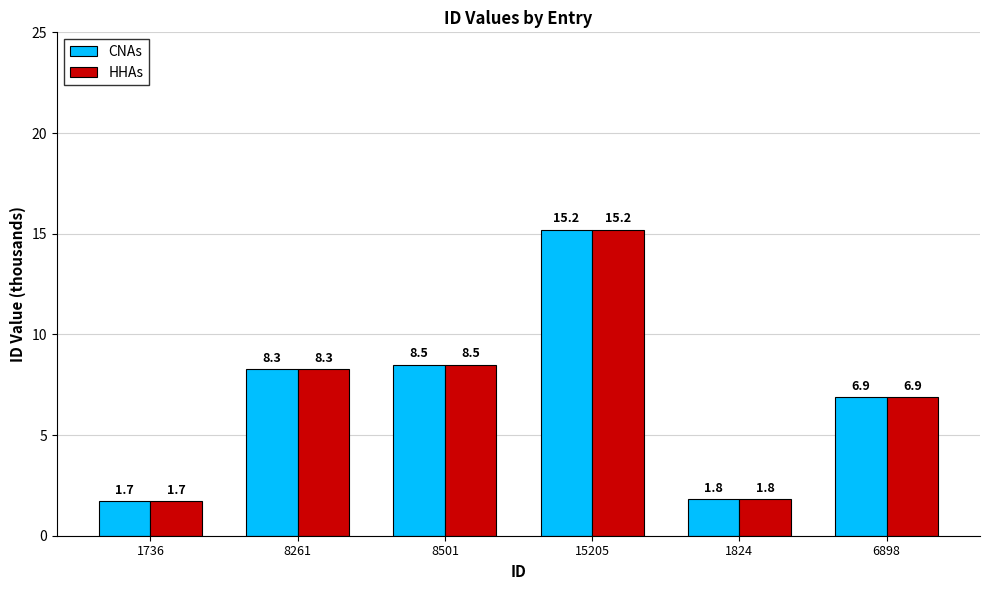

List the labels in order of HHAs value, largest first.

15205, 8501, 8261, 6898, 1824, 1736